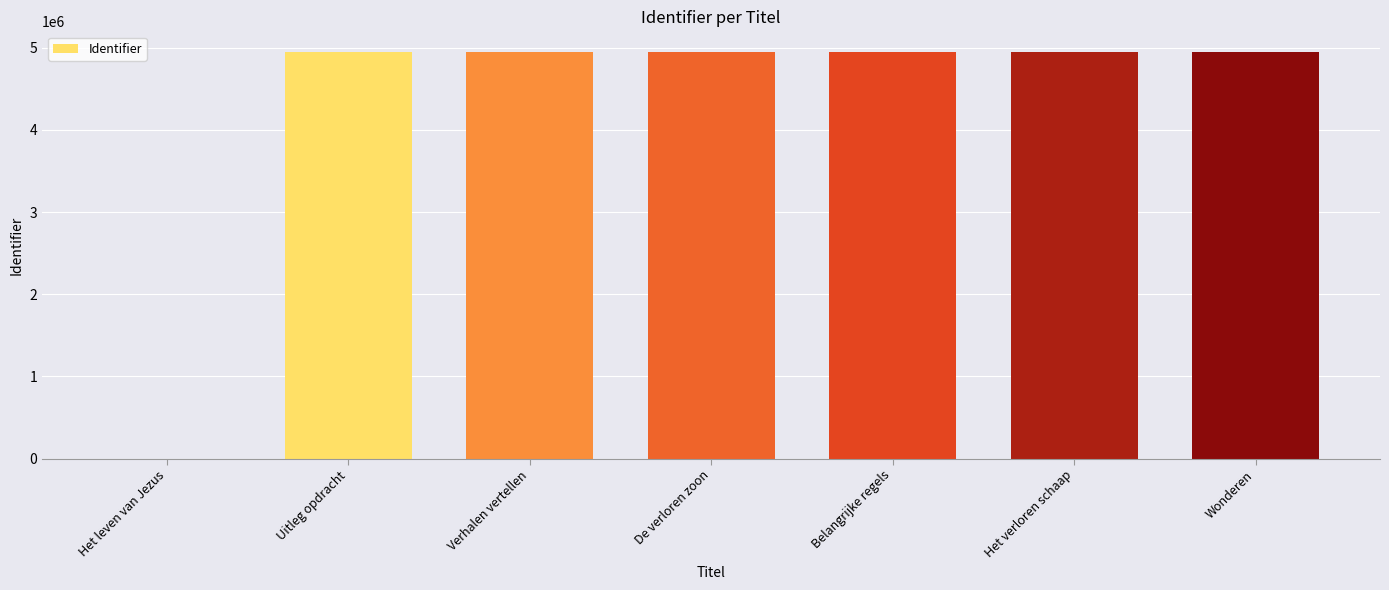

What is the greatest value displayed?

4952595